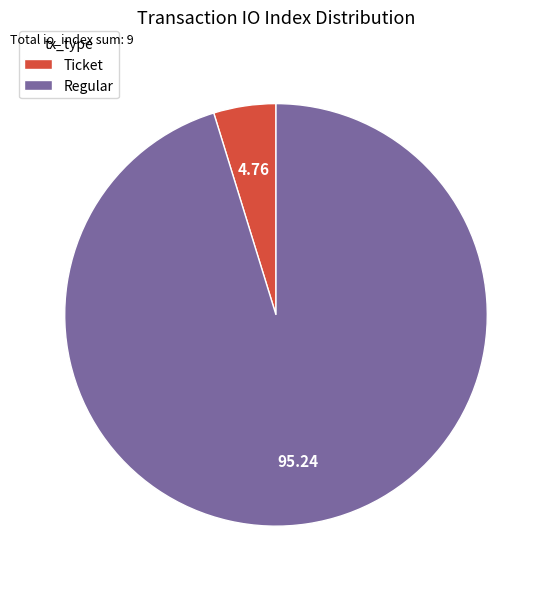

Is there any slice that represents more than half of the pie?

Yes